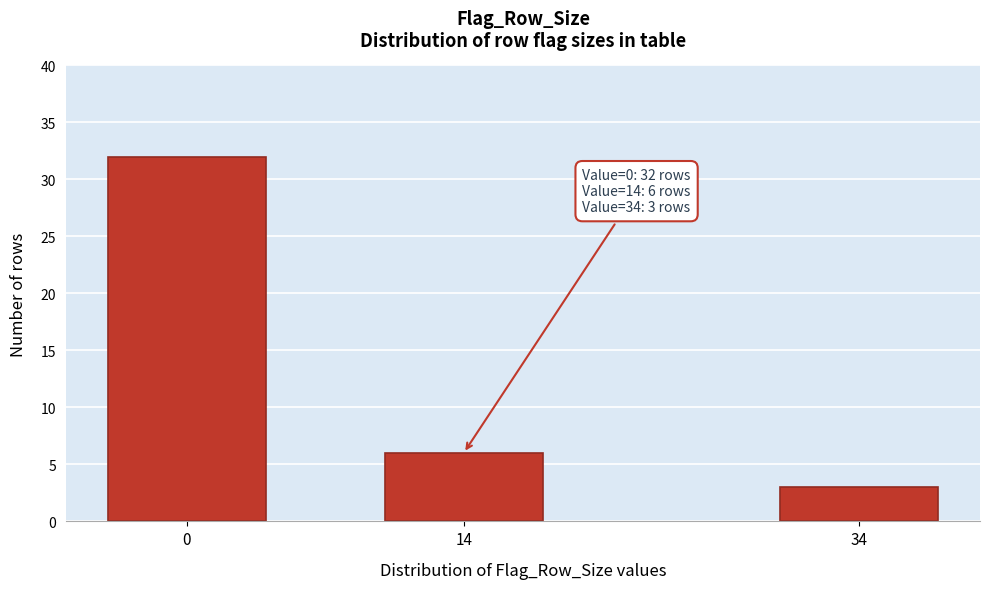

Reading left to right, list all the values displayed in this chart.

0=32	14=6	34=3